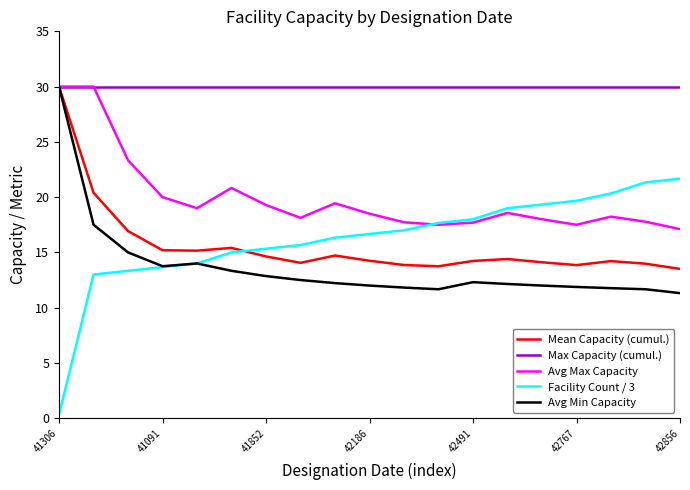

True or false: Facility Count / 3 and Max Capacity (cumul.) cross at least once.

False